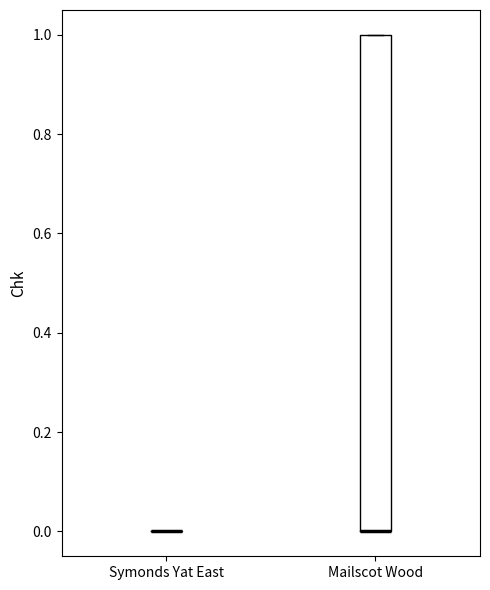

Comparing the boxes themselves (not the whiskers), which one is the tallest?

Mailscot Wood